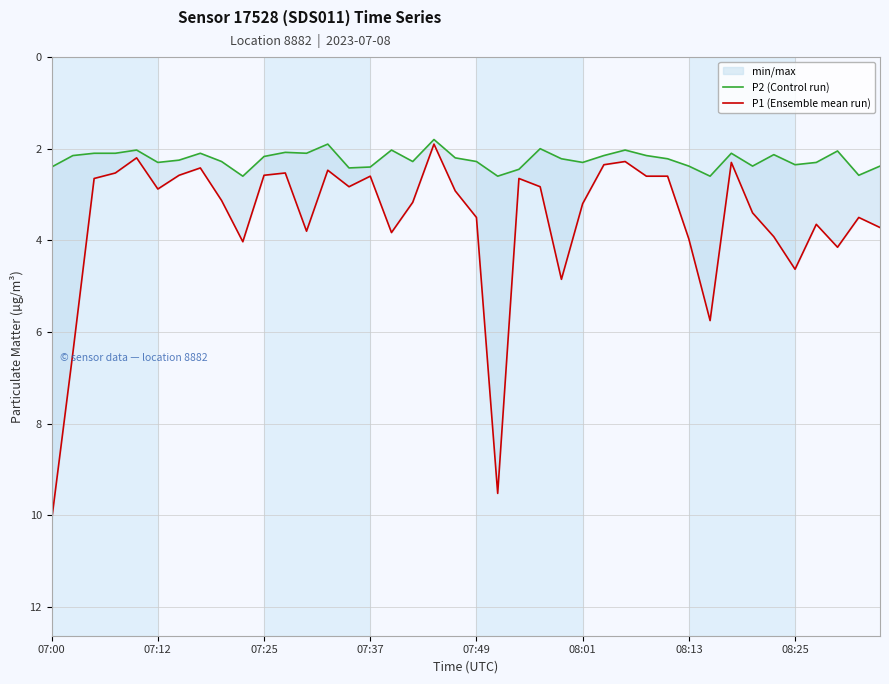

What is the total value across all series at 31?

8.3